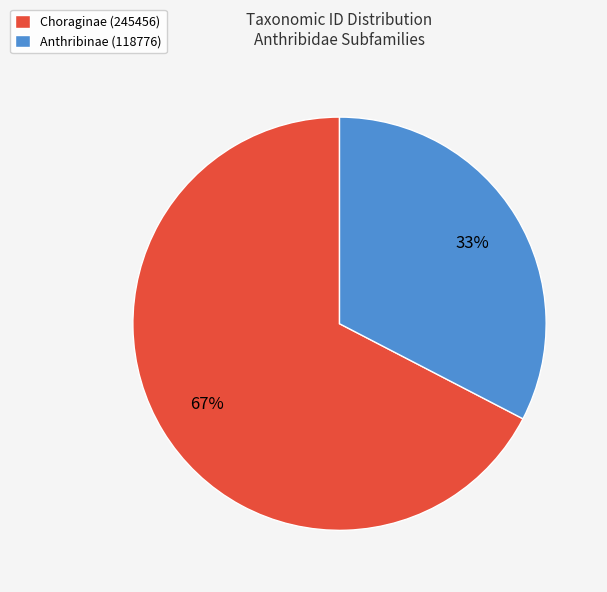

Count the number of slices in the pie.

2